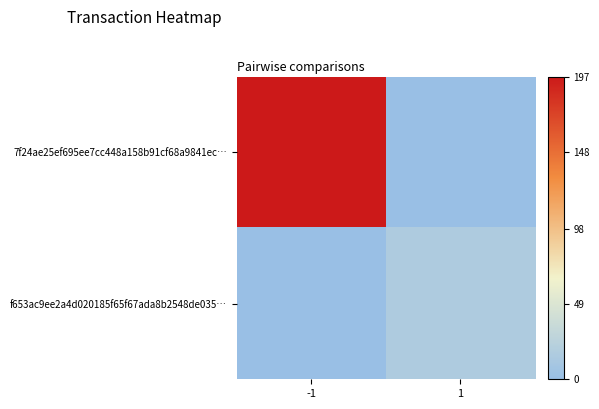

Rank the series at 1 from lowest to highest value.

7f24ae25ef695ee7cc448a158b91cf68a9841ec…, f653ac9ee2a4d020185f65f67ada8b2548de035…